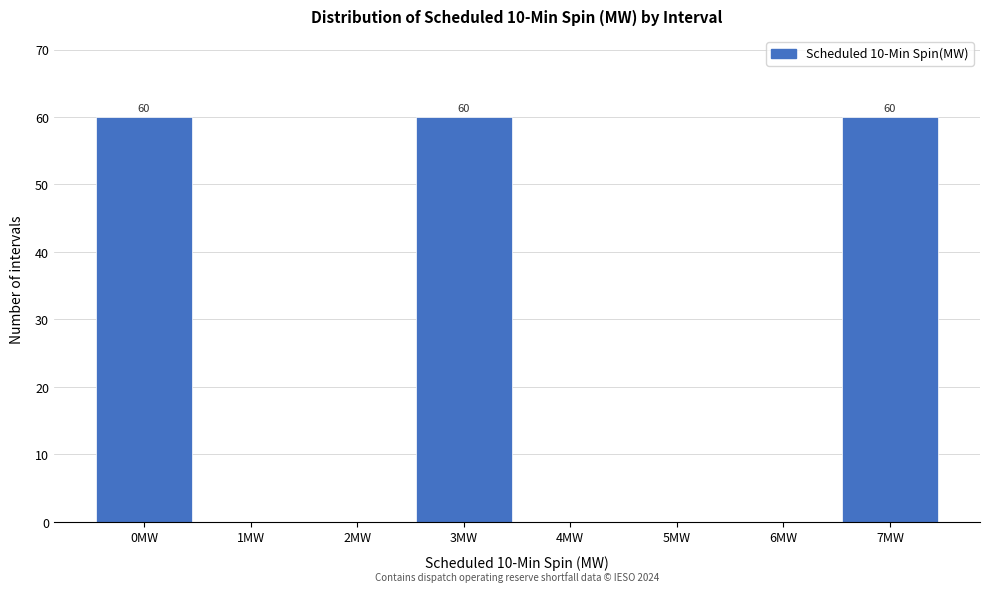

Reading left to right, what are all the values shown in this chart?

0MW=60	1MW=0	2MW=0	3MW=60	4MW=0	5MW=0	6MW=0	7MW=60